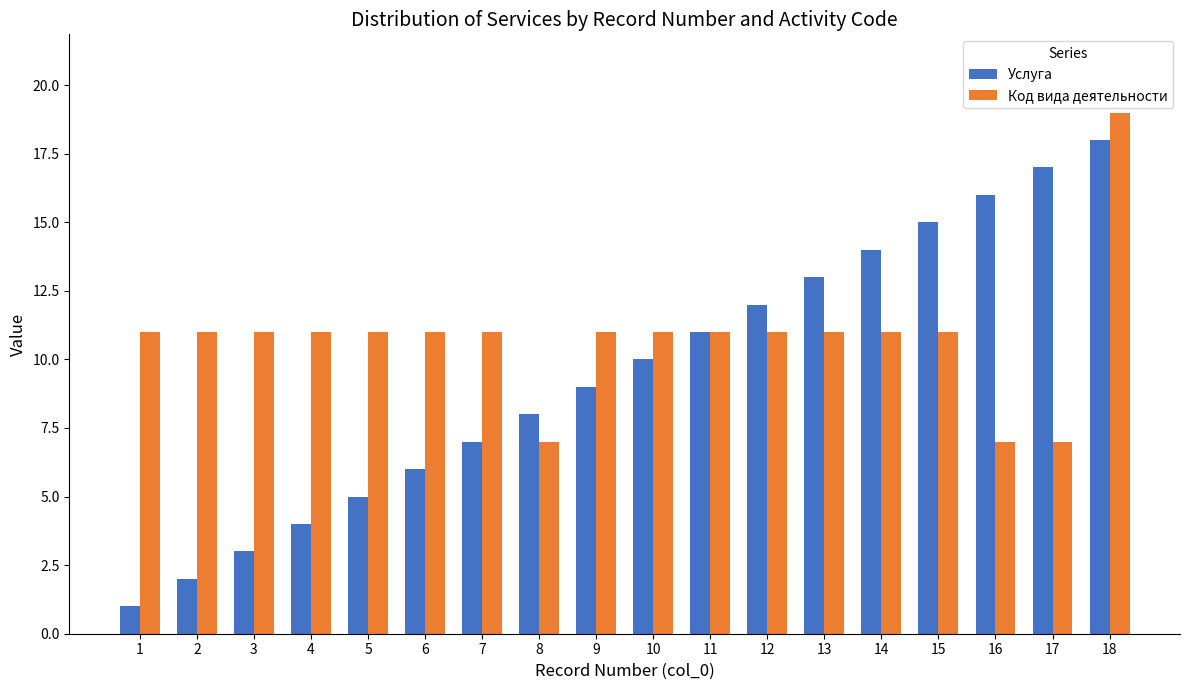

What is the maximum value shown in the chart?

19